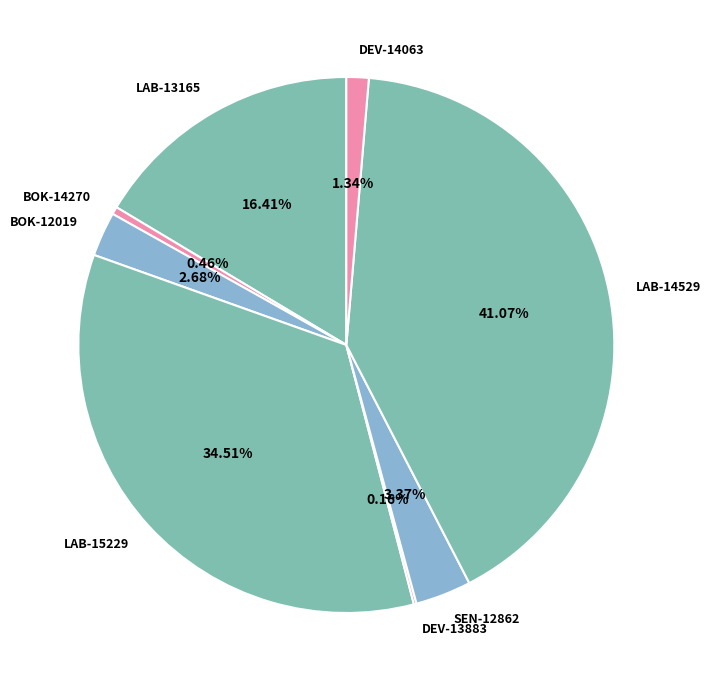

To the nearest percent, what portion does DEV-14063 represent?

1%